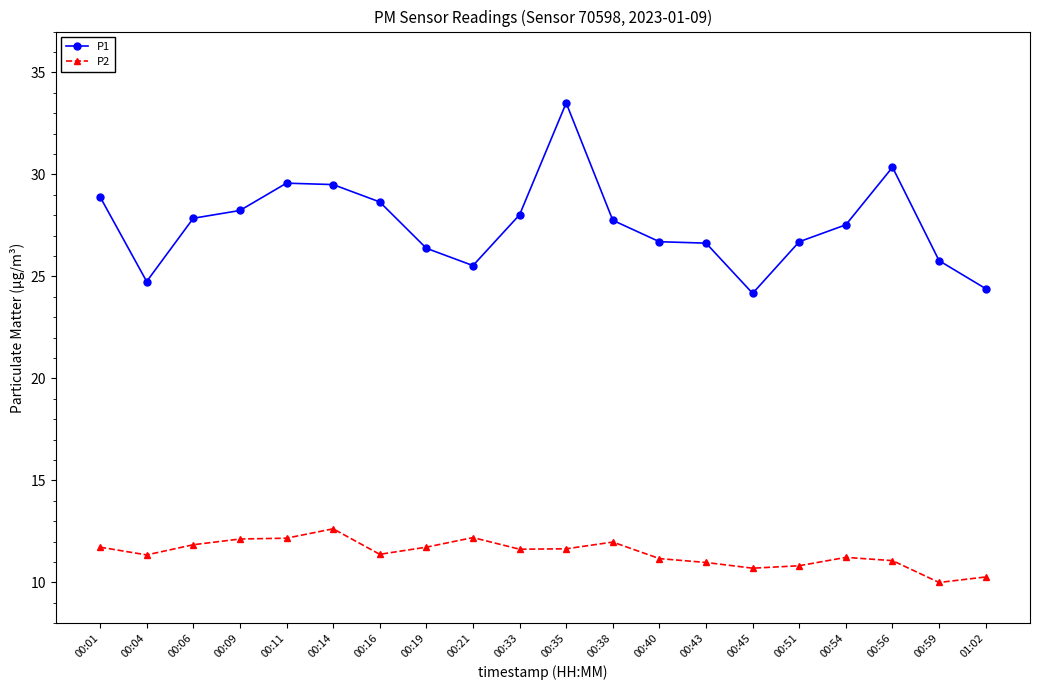

What is the value of the P2 point at the 7th from the left?

11.4